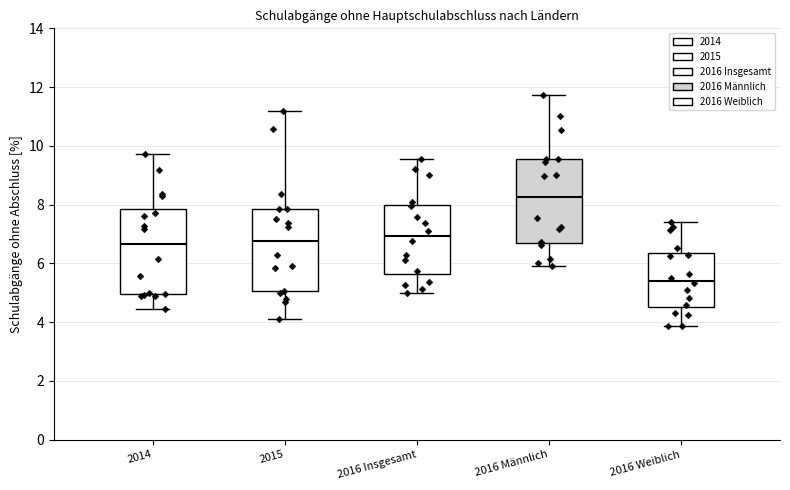

Reading left to right, transcribe this box plot: for each box, give where its median line is, the range the box spans, and where its two whiskers end, as read against the y-axis. The values are not printed on the chart, so give them approximately, as read against the axis.

2014: median 6.6, box 5.0 to 7.8, whiskers 4.4 to 9.8
2015: median 6.8, box 5.0 to 7.8, whiskers 4.2 to 11.2
2016 Insgesamt: median 7.0, box 5.6 to 8.0, whiskers 5.0 to 9.6
2016 Männlich: median 8.2, box 6.6 to 9.6, whiskers 6.0 to 11.8
2016 Weiblich: median 5.4, box 4.6 to 6.4, whiskers 3.8 to 7.4